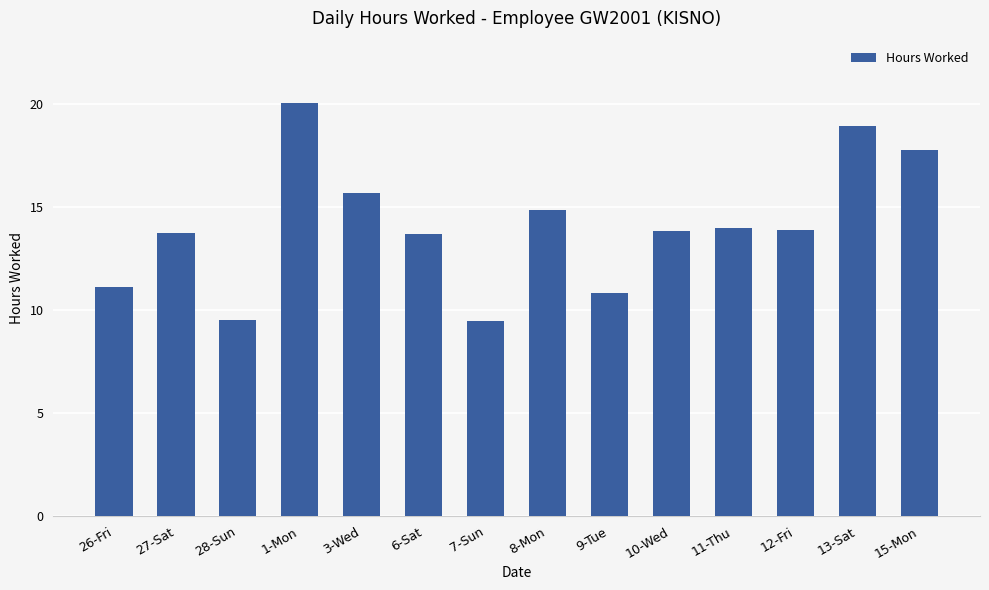

What is the change in value from 1-Mon to 6-Sat?

-6.4